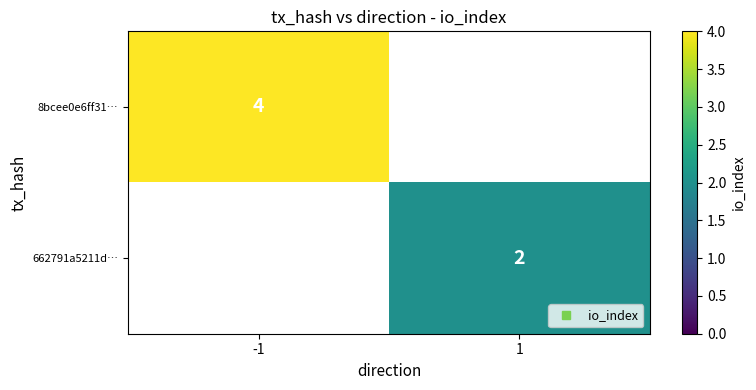

What is the difference between the 662791a5211d… values at -1 and 1?

2